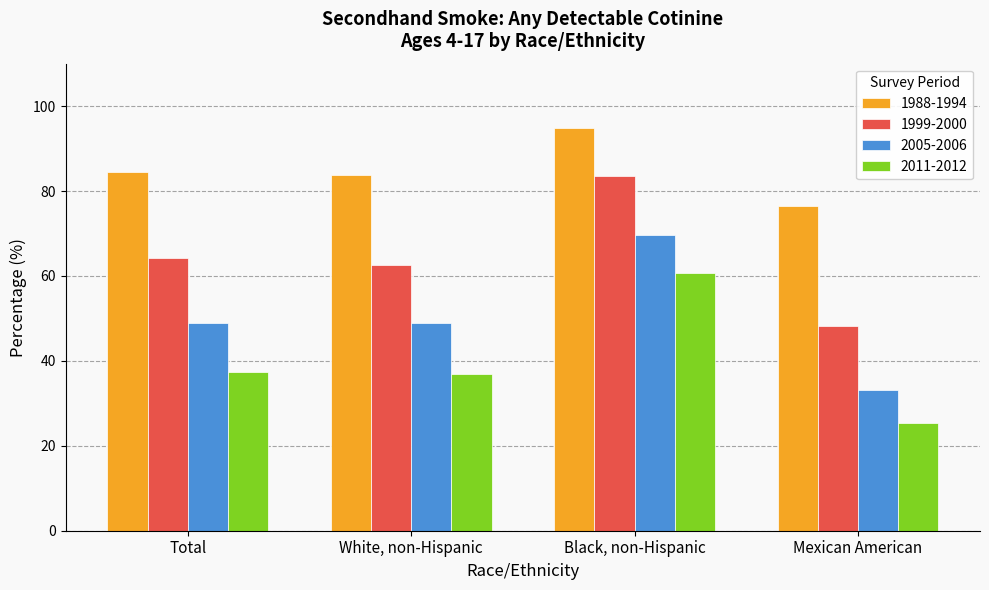

What are all the series names shown in the legend?

1988-1994, 1999-2000, 2005-2006, 2011-2012